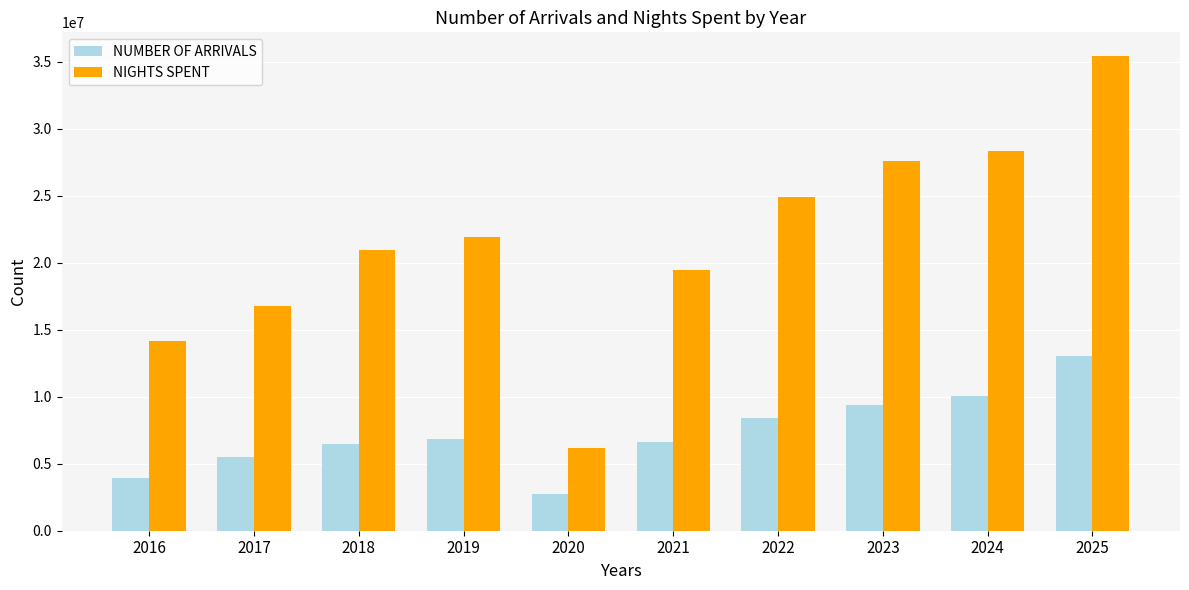

How many groups of bars are there?

10